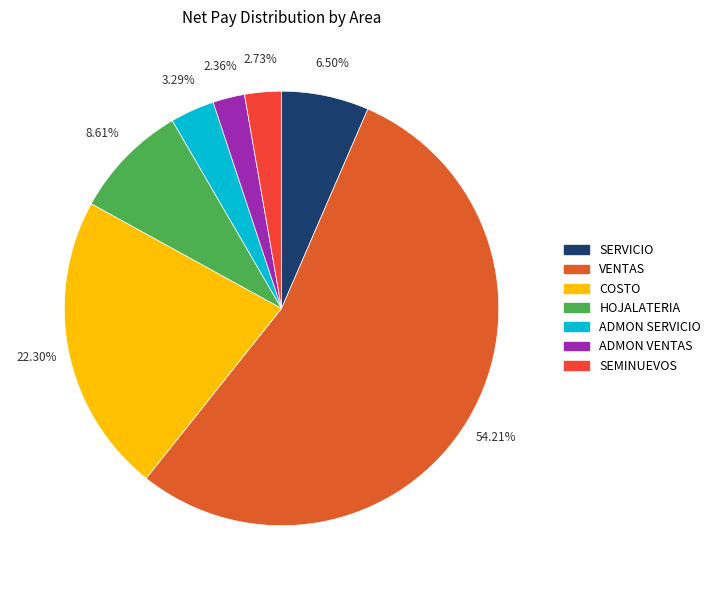

Which has a higher value, COSTO or ADMON VENTAS?

COSTO